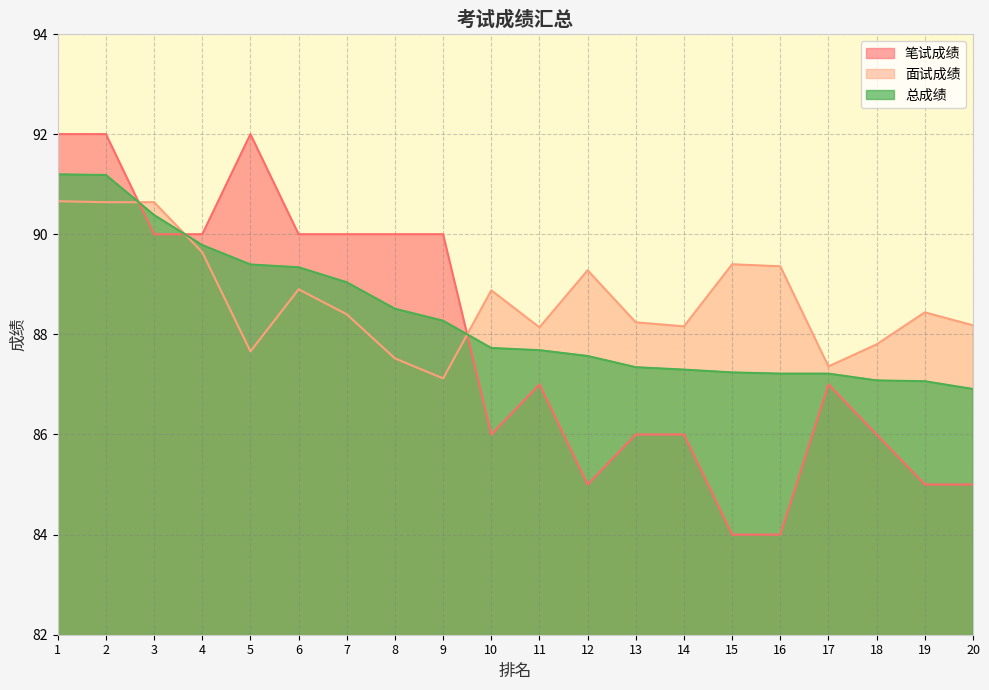

What is the lowest value of the 总成绩 series?

86.9